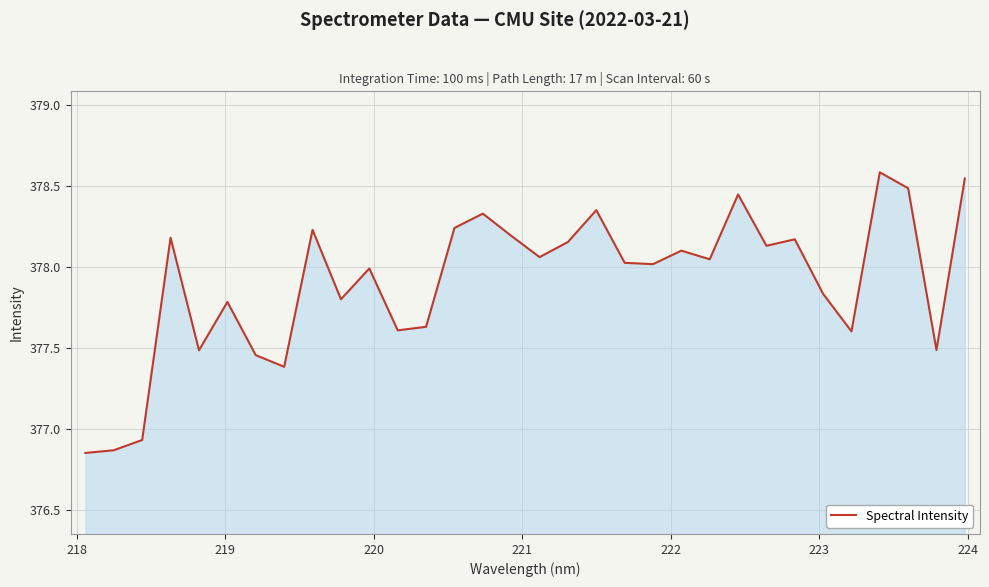

How many lines are shown in the chart?

1